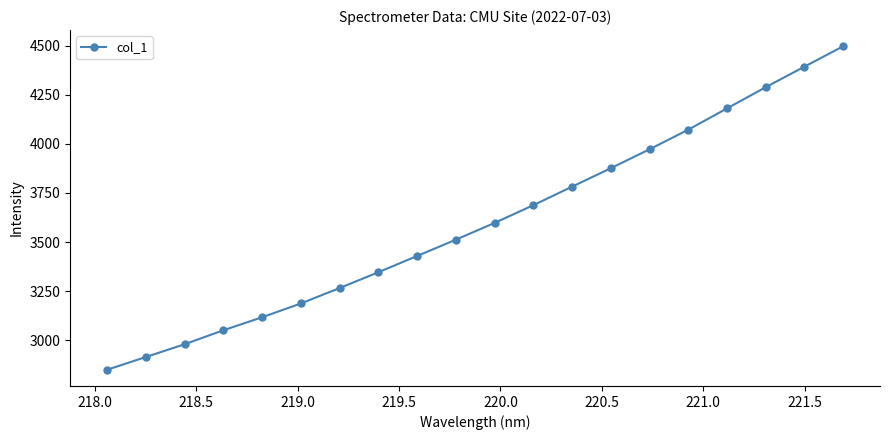

Does the chart have visible grid lines?

No